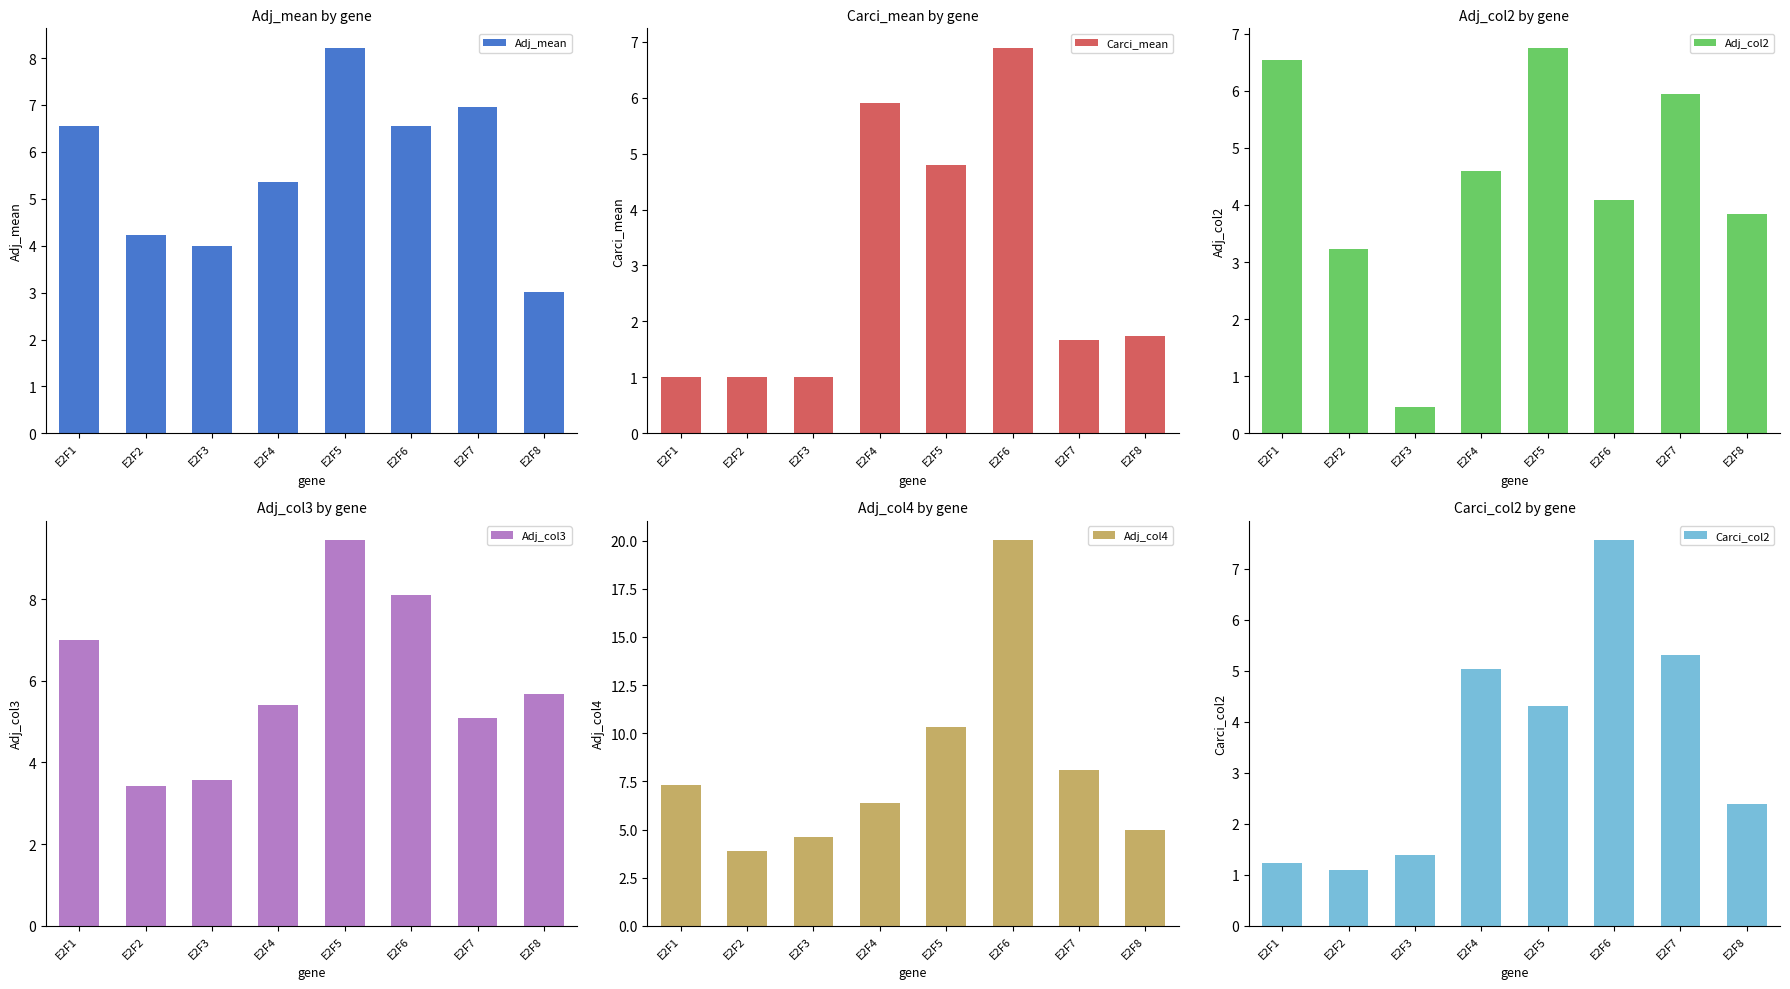

Between E2F7 and E2F3, which is larger?

E2F7